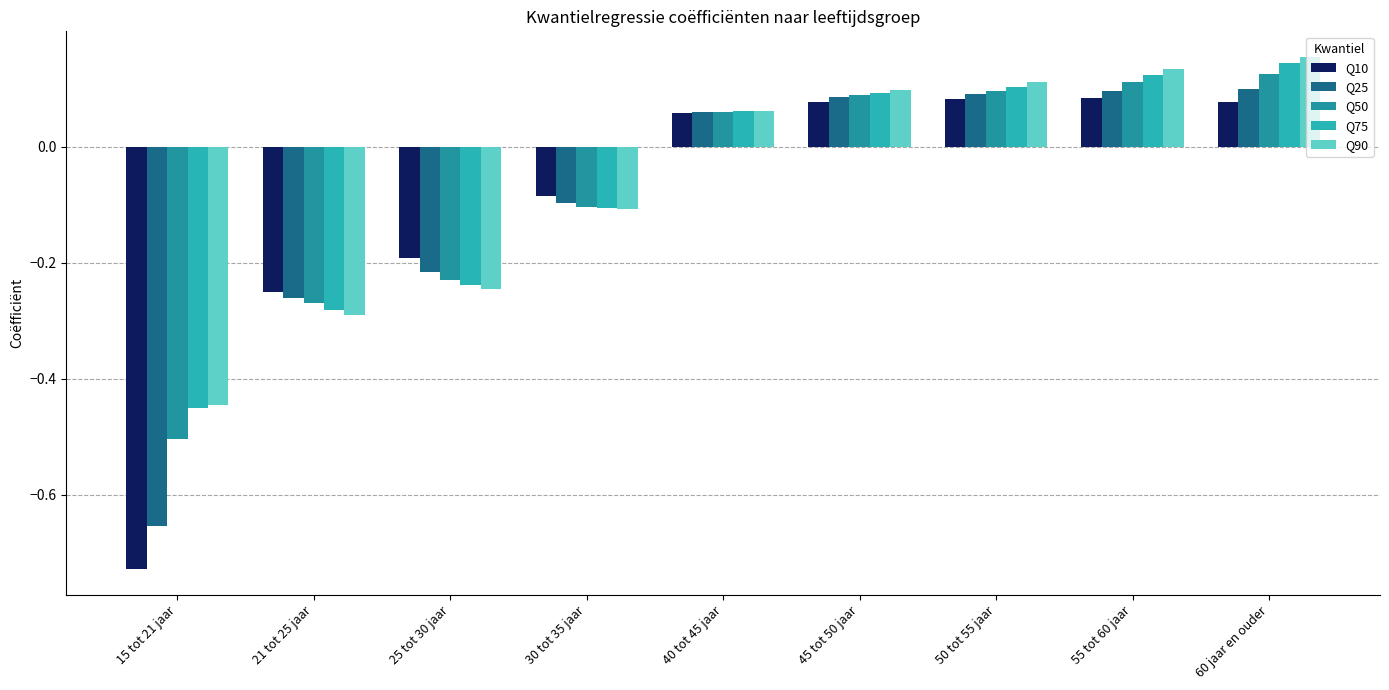

What is the sum of the Q90 values at 21 tot 25 jaar and 25 tot 30 jaar?

-0.5